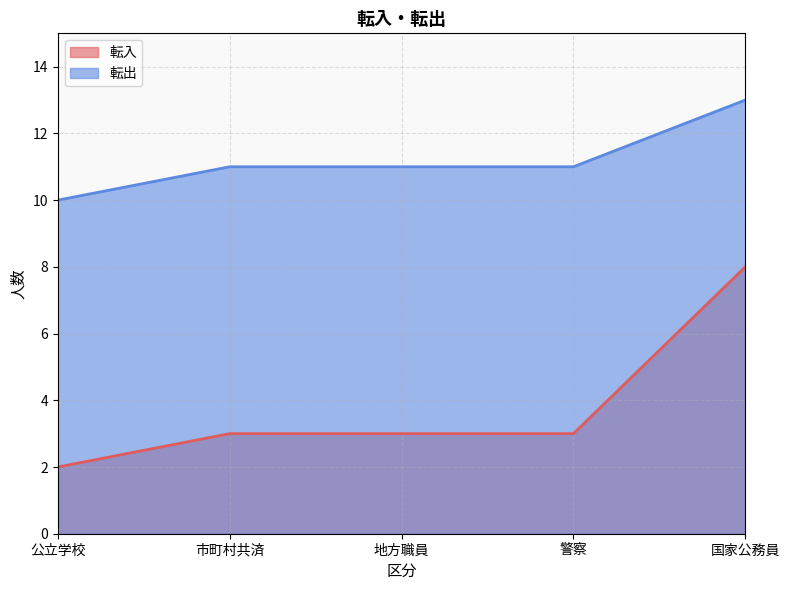

How many series are shown in this chart?

2